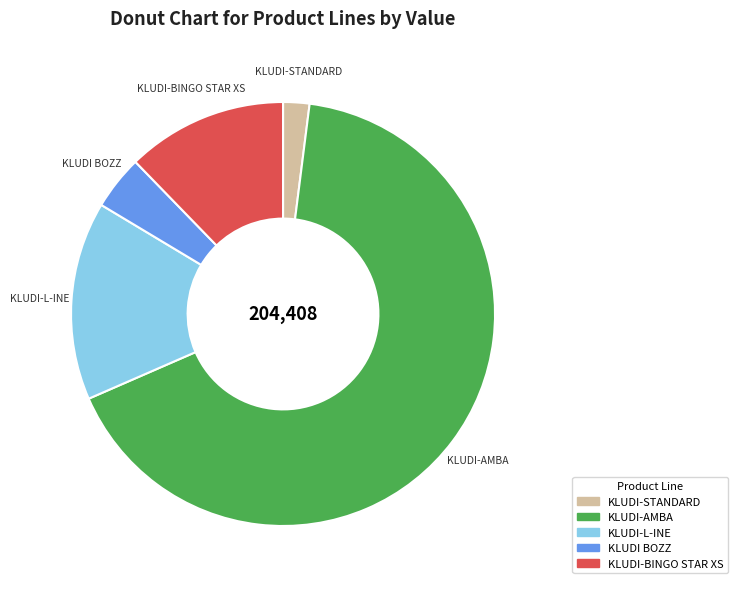

Is there any slice that represents more than half of the pie?

Yes